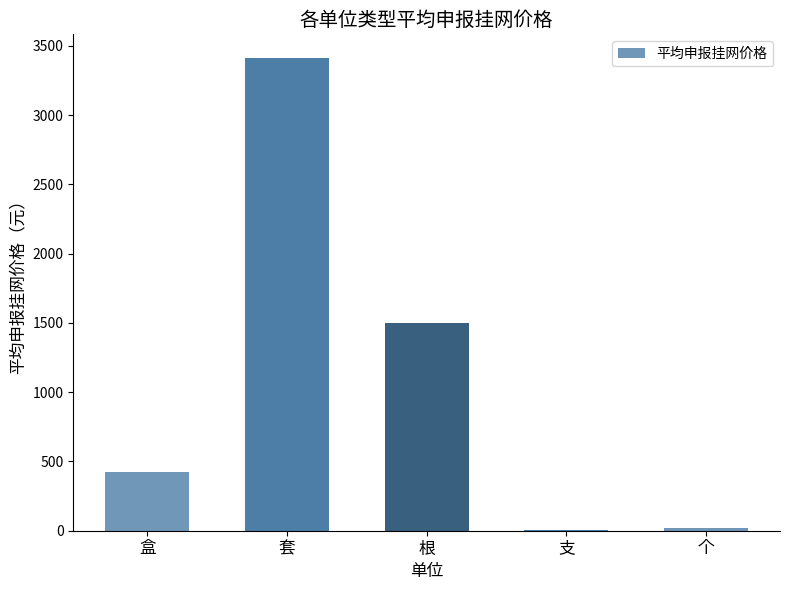

Is it true that the value at 根 is 854.3?

False